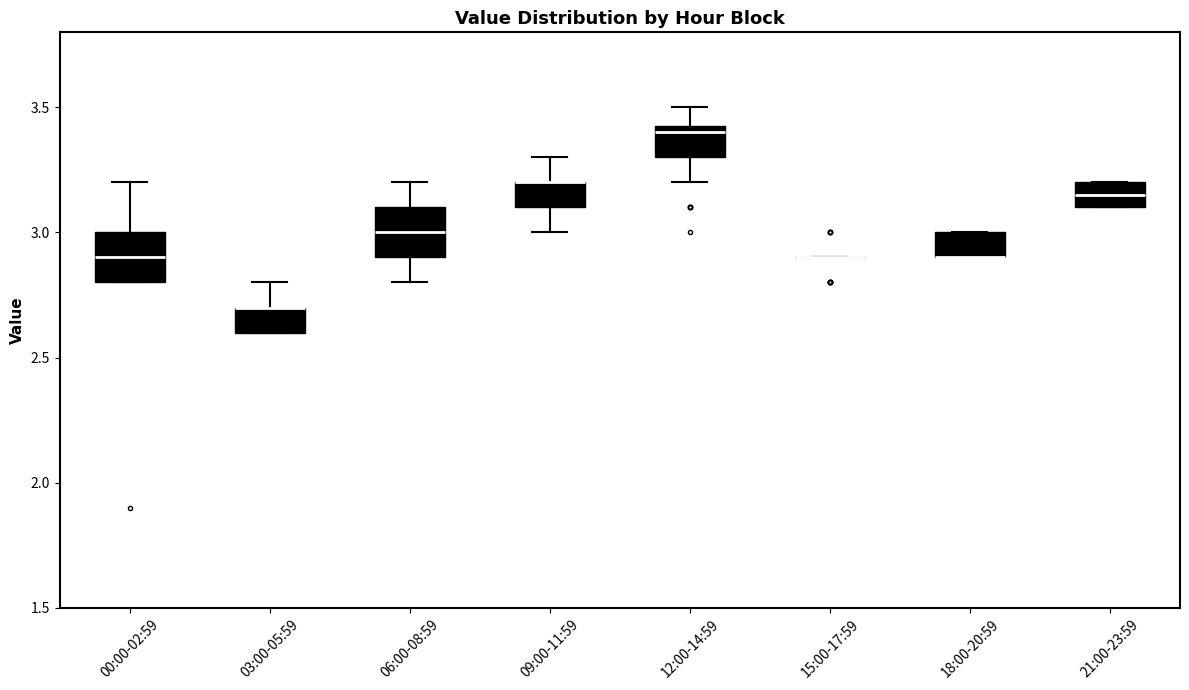

Reading left to right, read every box against the y-axis: the position of its median line, the range the box covers, and the ends of its whiskers. The values are not printed on the chart, so give them approximately, as read against the axis.

00:00-02:59: median 2.90, box 2.80 to 3.00, whiskers 2.80 to 3.20
03:00-05:59: median 2.70 (drawn on the box's upper edge), box 2.60 to 2.70, whiskers 2.60 to 2.80
06:00-08:59: median 3.00, box 2.90 to 3.10, whiskers 2.80 to 3.20
09:00-11:59: median 3.20 (drawn on the box's upper edge), box 3.10 to 3.20, whiskers 3.00 to 3.30
12:00-14:59: median 3.40, box 3.30 to 3.45, whiskers 3.20 to 3.50
15:00-17:59: box collapsed to a line at 2.90, whiskers 2.90 to 2.90
18:00-20:59: median 2.90 (drawn on the box's lower edge), box 2.90 to 3.00, whiskers 2.90 to 3.00
21:00-23:59: median 3.15, box 3.10 to 3.20, whiskers 3.10 to 3.20